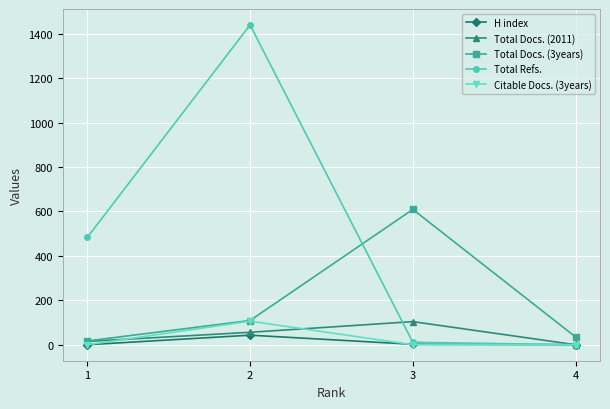

What is the difference between the maximum and minimum values in the Citable Docs. (3years) series?

106